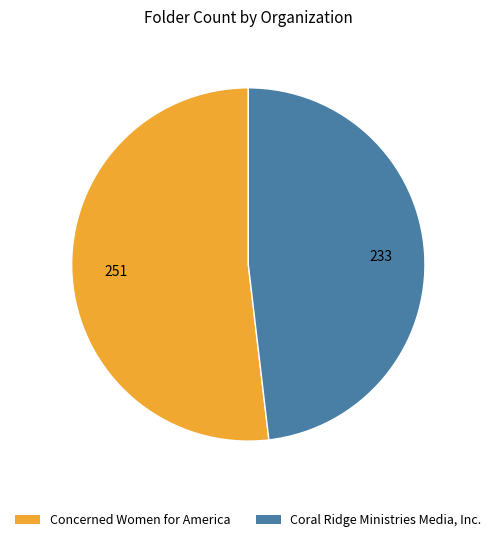

What is the smallest slice in the pie chart?

Coral Ridge Ministries Media, Inc.